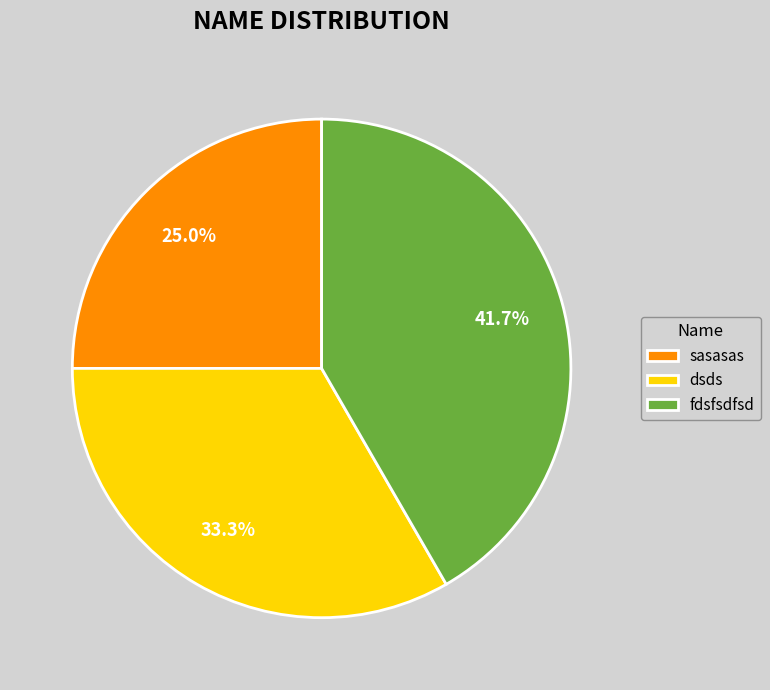

Between sasasas and fdsfsdfsd, which is larger?

fdsfsdfsd